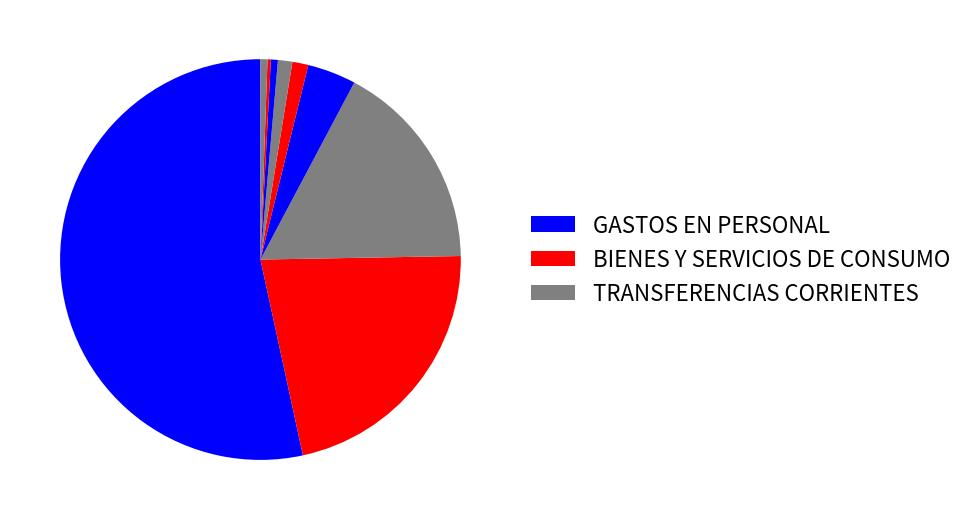

Which slice represents more than half of the pie?

GASTOS EN PERSONAL